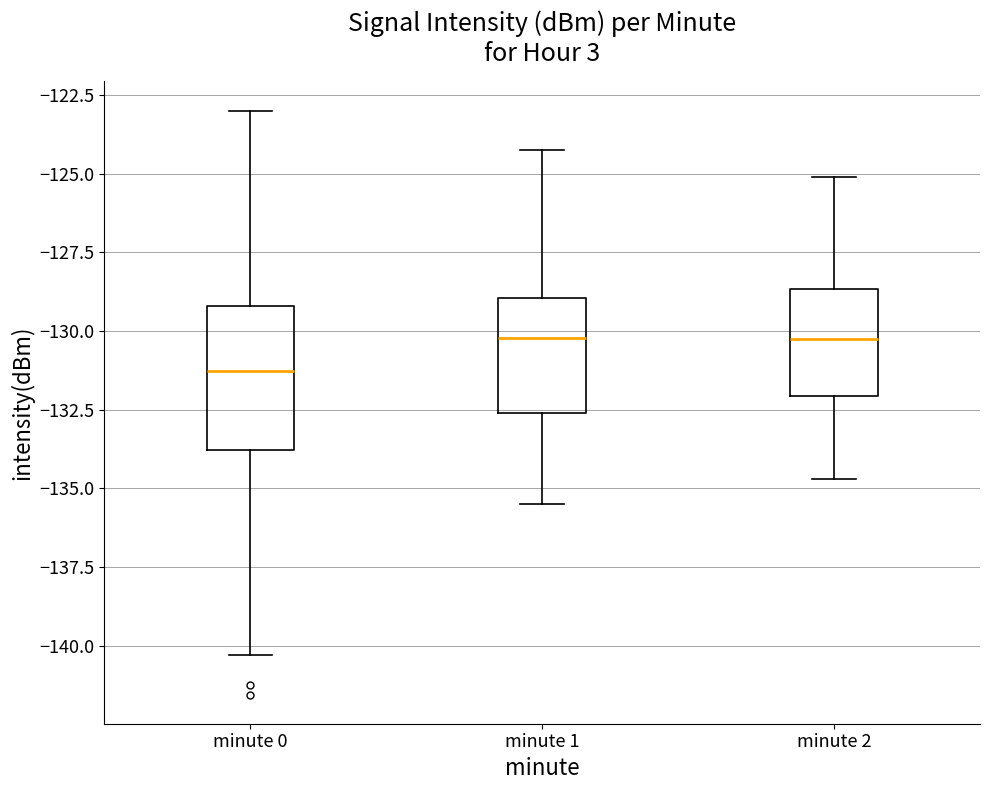

Which box has the lowest median line?

minute 0